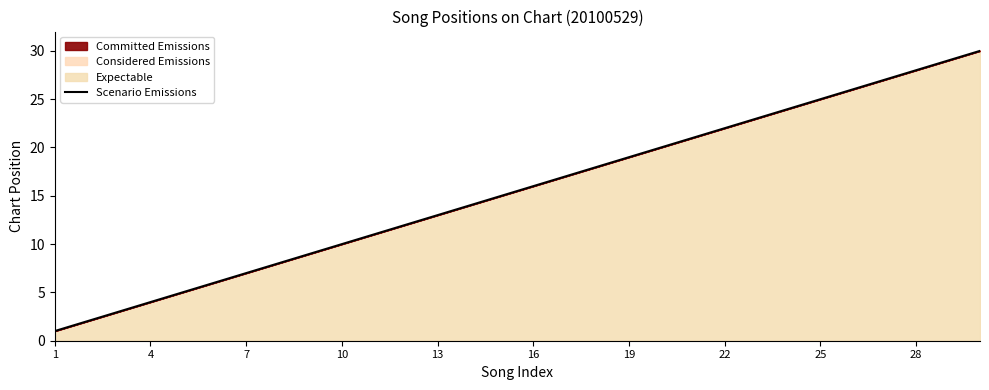

The chart shows a value of 11 at 22. True or false?

False